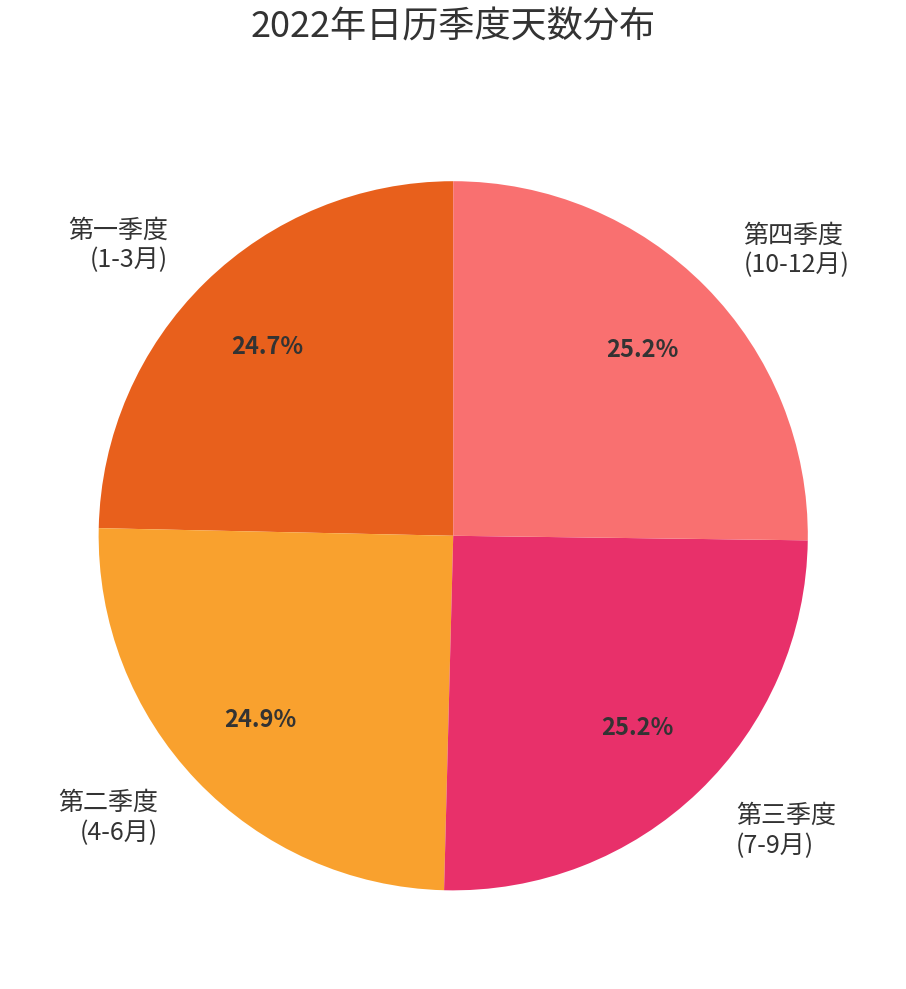

Is there any slice that represents more than half of the pie?

No